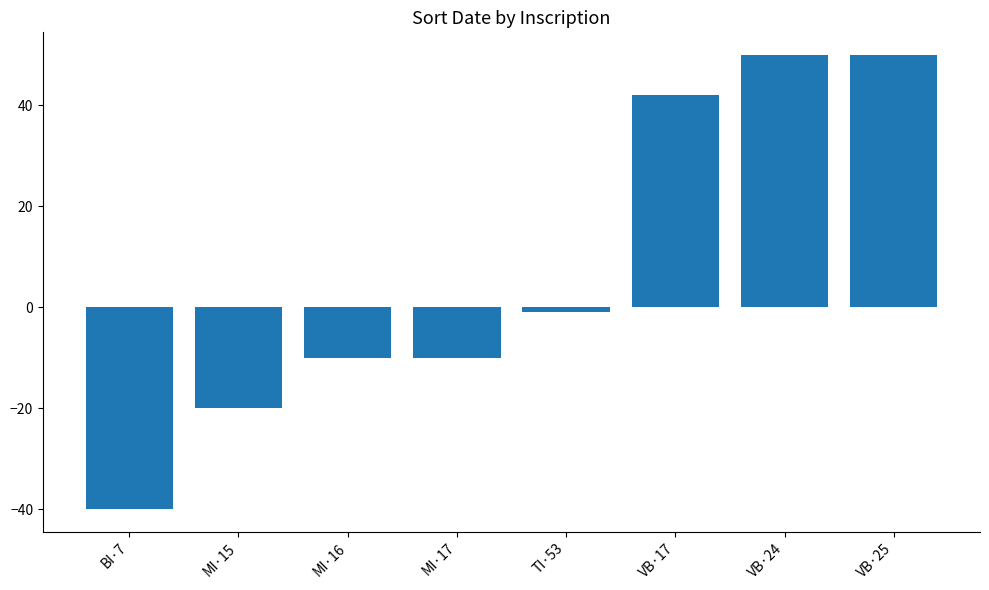

How many data points are above -1?

3